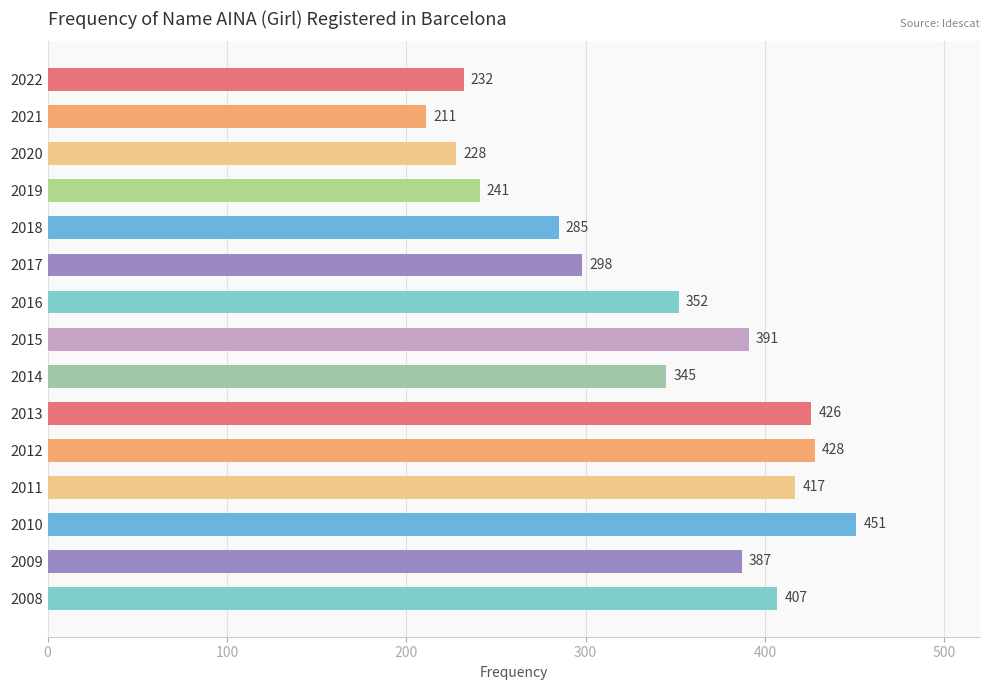

List the labels in order of value, smallest first.

2021, 2020, 2022, 2019, 2018, 2017, 2014, 2016, 2009, 2015, 2008, 2011, 2013, 2012, 2010